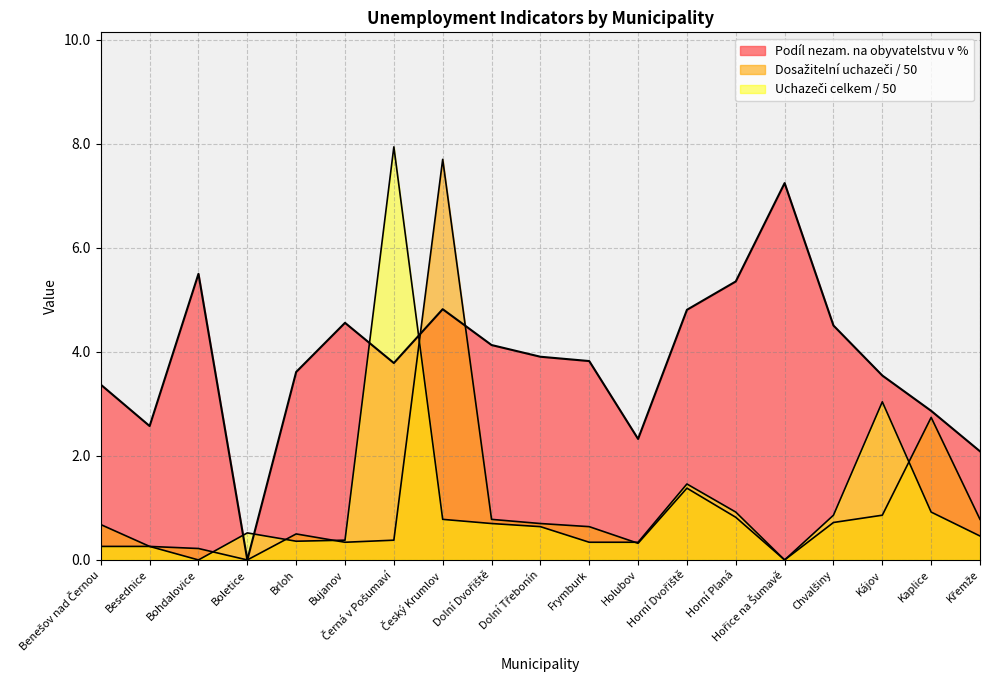

How many lines are shown in the chart?

3